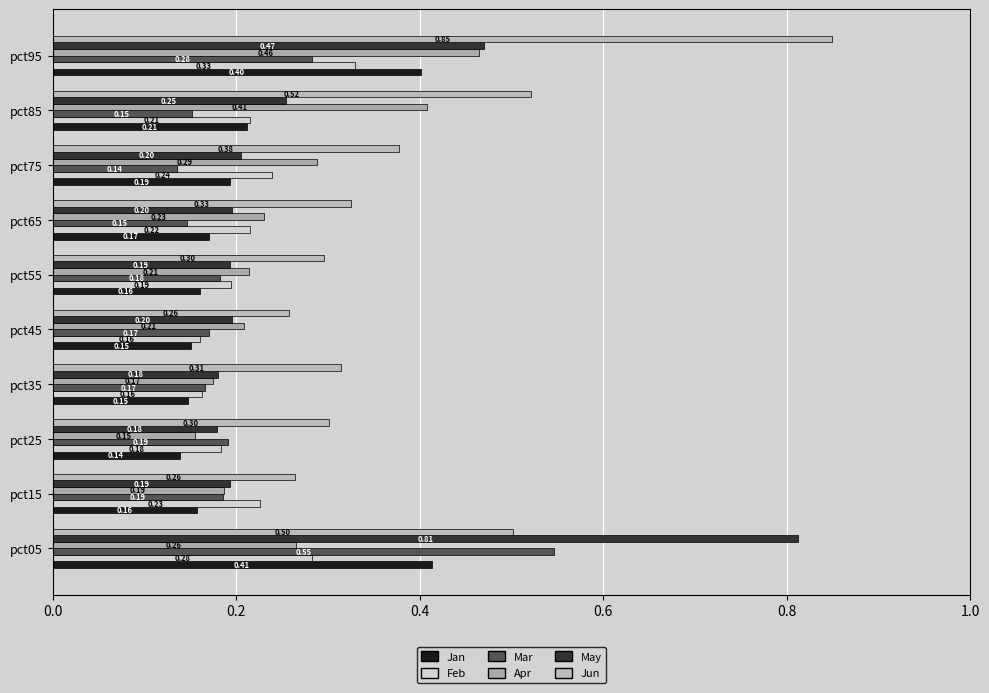

How many distinct data groups are displayed?

6